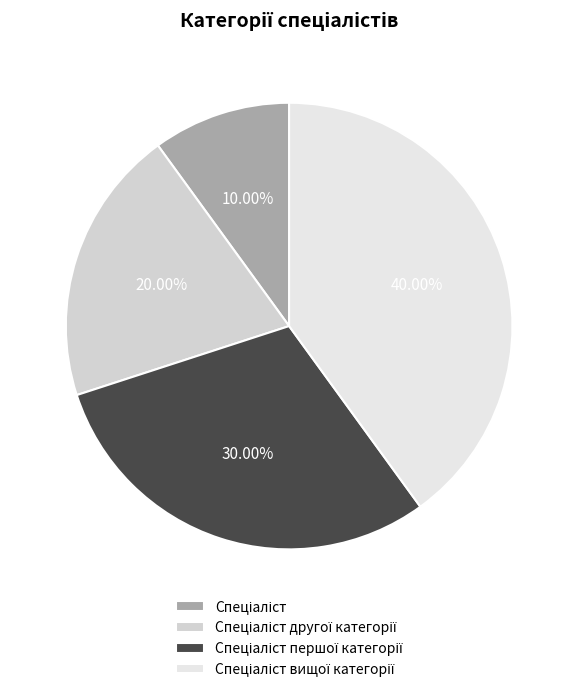

Does any single category account for the majority?

No